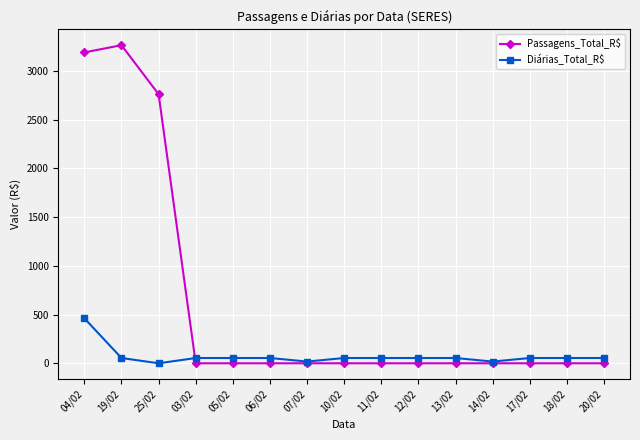

The value of Diárias_Total_R$ at 06/02 is 54.0. True or false?

True